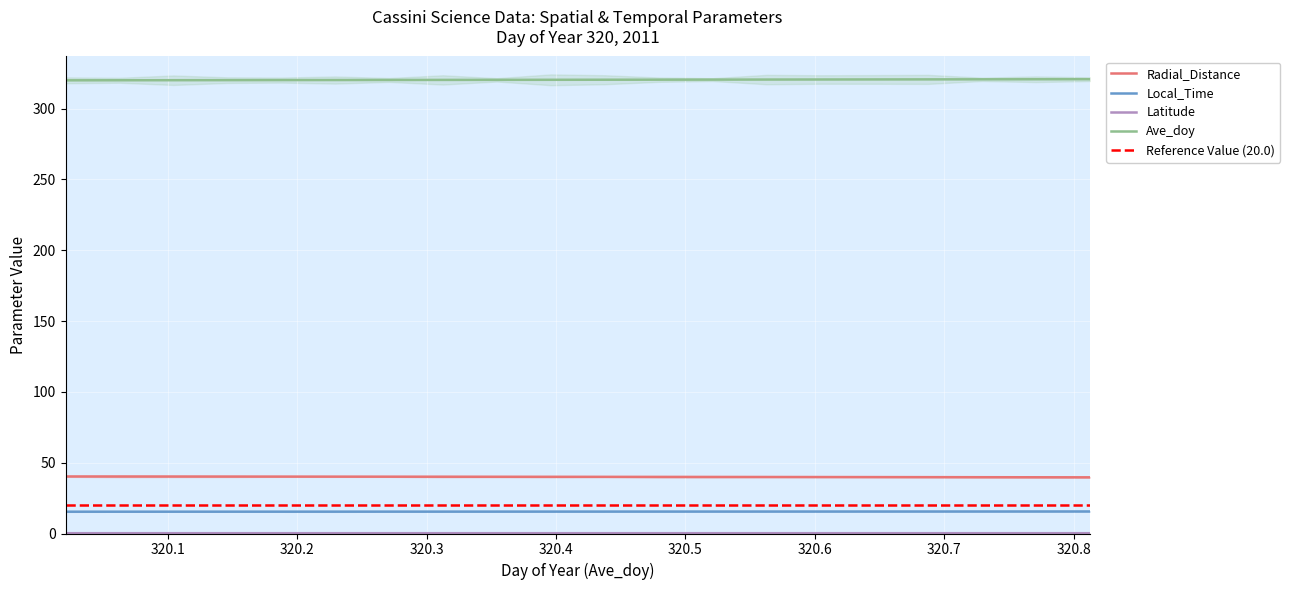

True or false: Latitude and Radial_Distance cross at least once.

False